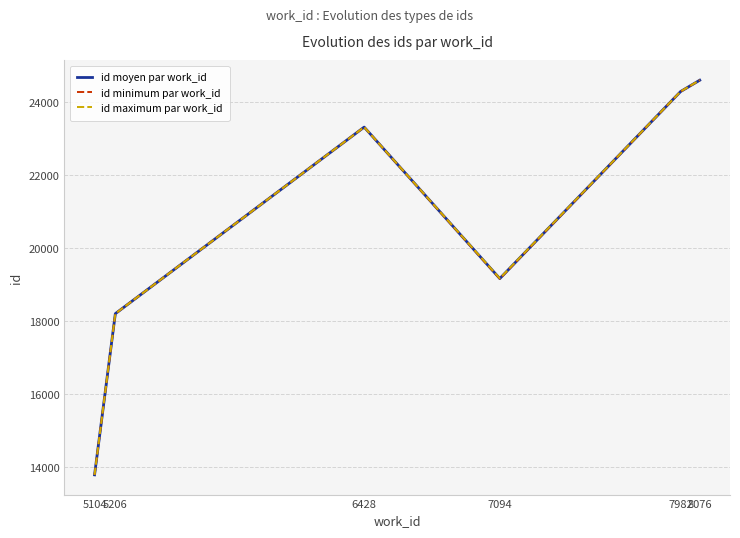

How many series are shown in this chart?

3